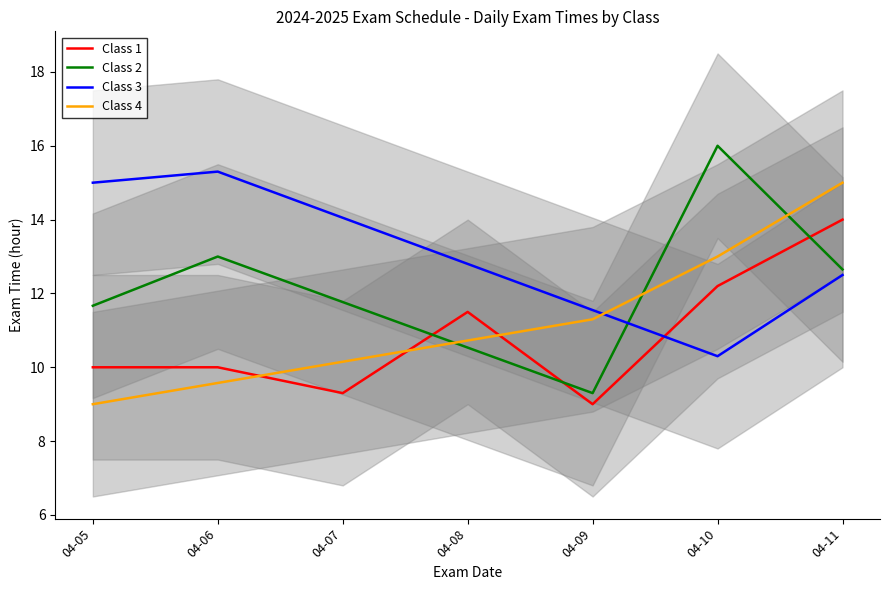

True or false: Class 2 and Class 4 intersect in this chart.

True